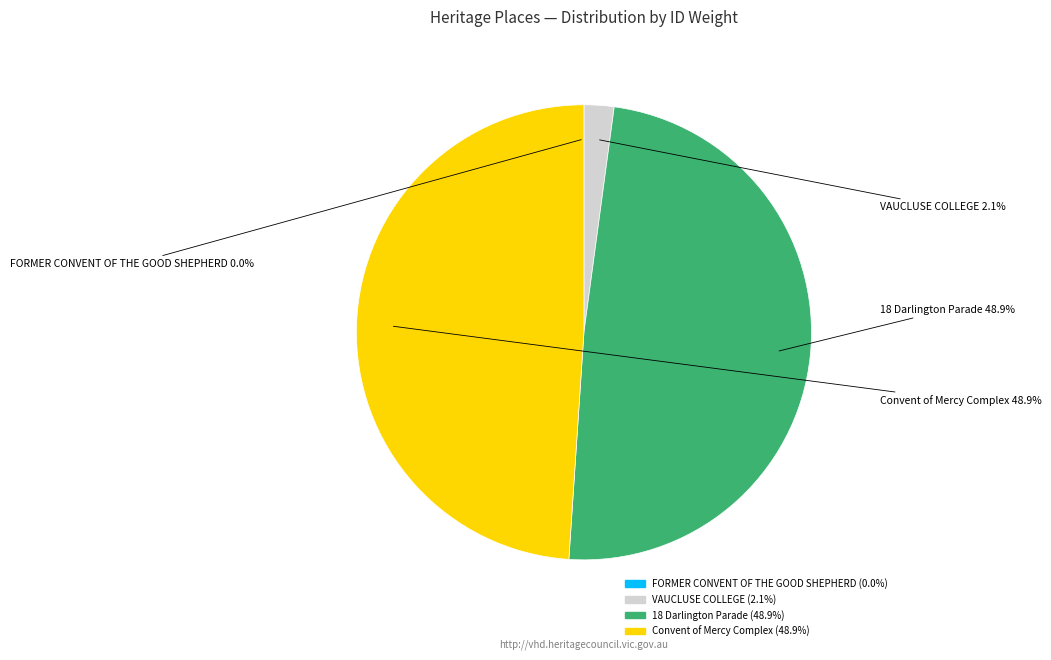

What portion of the pie excludes 18 Darlington Parade?

51.1%